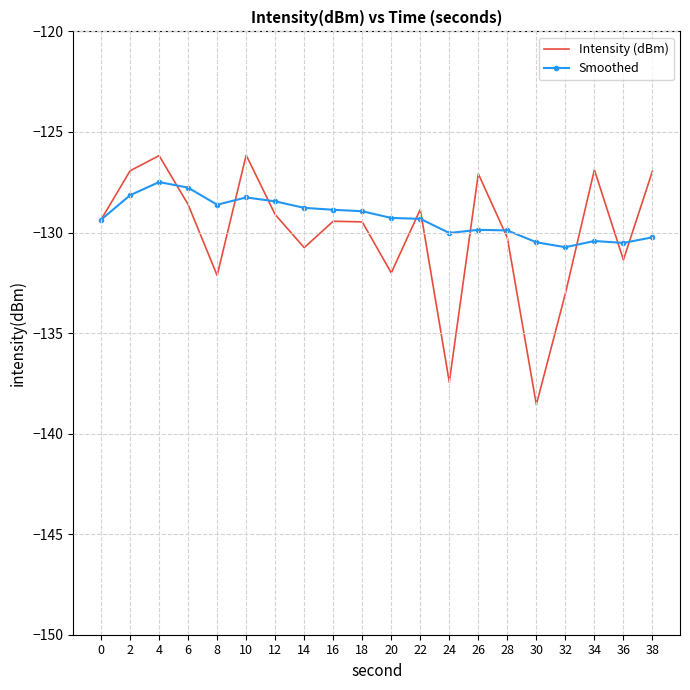

True or false: Intensity (dBm) and Smoothed cross at least once.

True